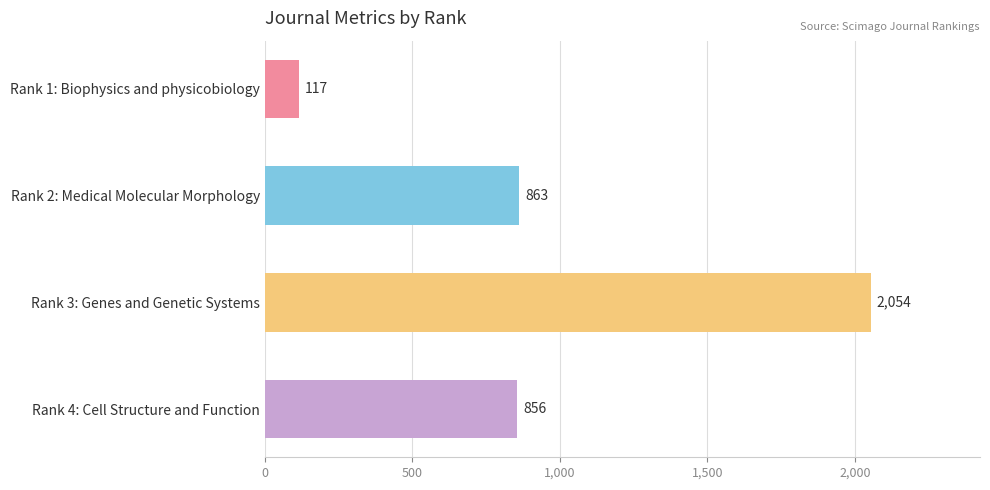

What is the label of the 2nd bar from the bottom?

Rank 3: Genes and Genetic Systems